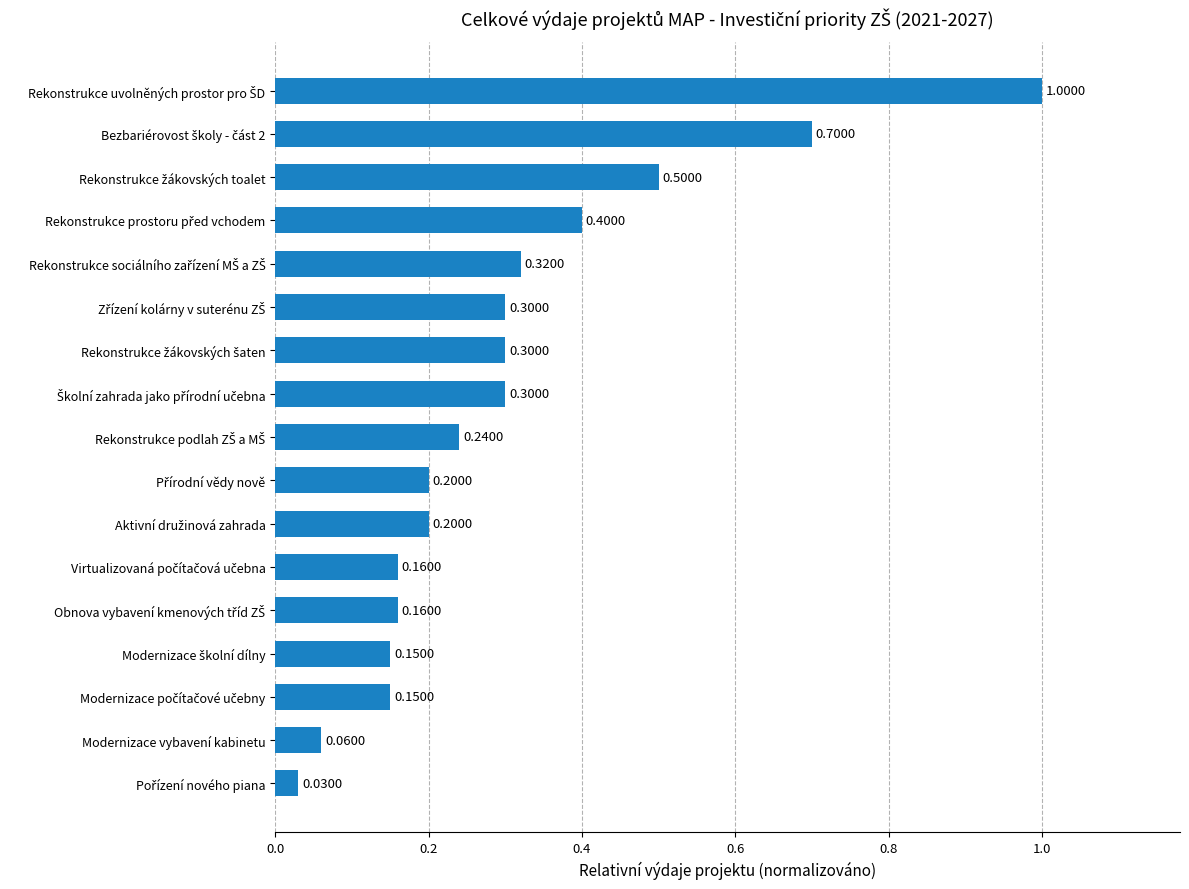

What is the difference between the maximum and second lowest values?

0.9